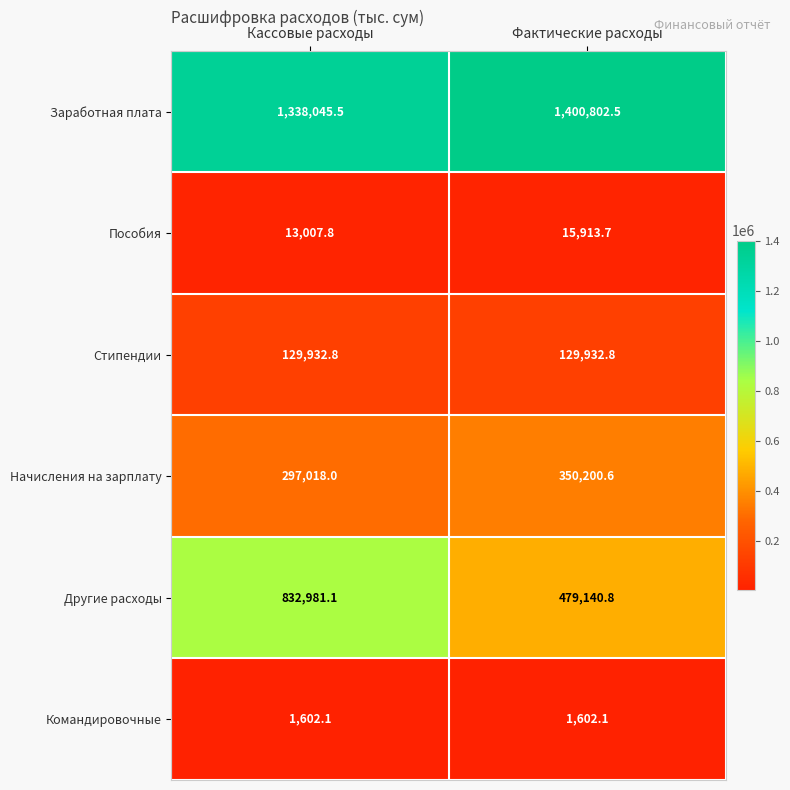

Which series has the largest range (max minus min)?

Другие расходы